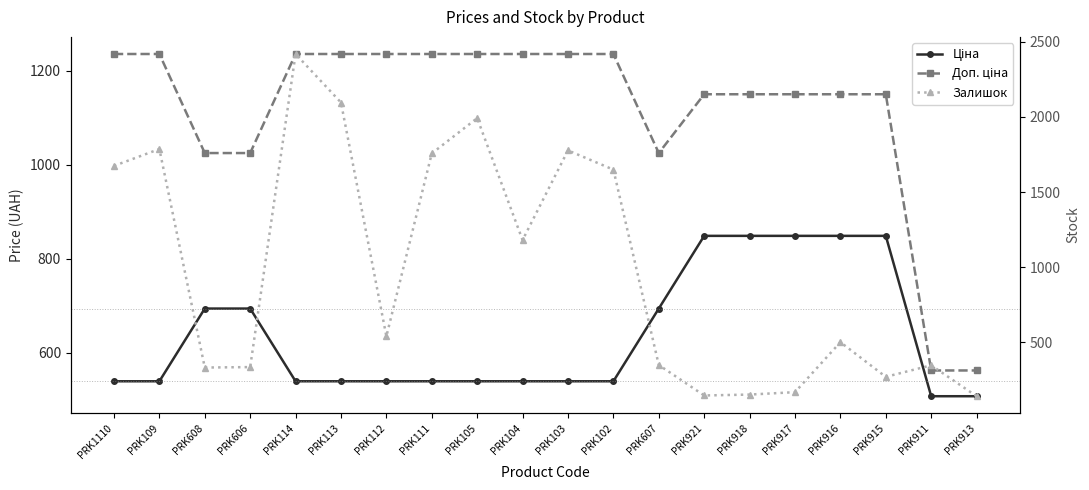

What is the label of the 10th point from the left?

PRK104